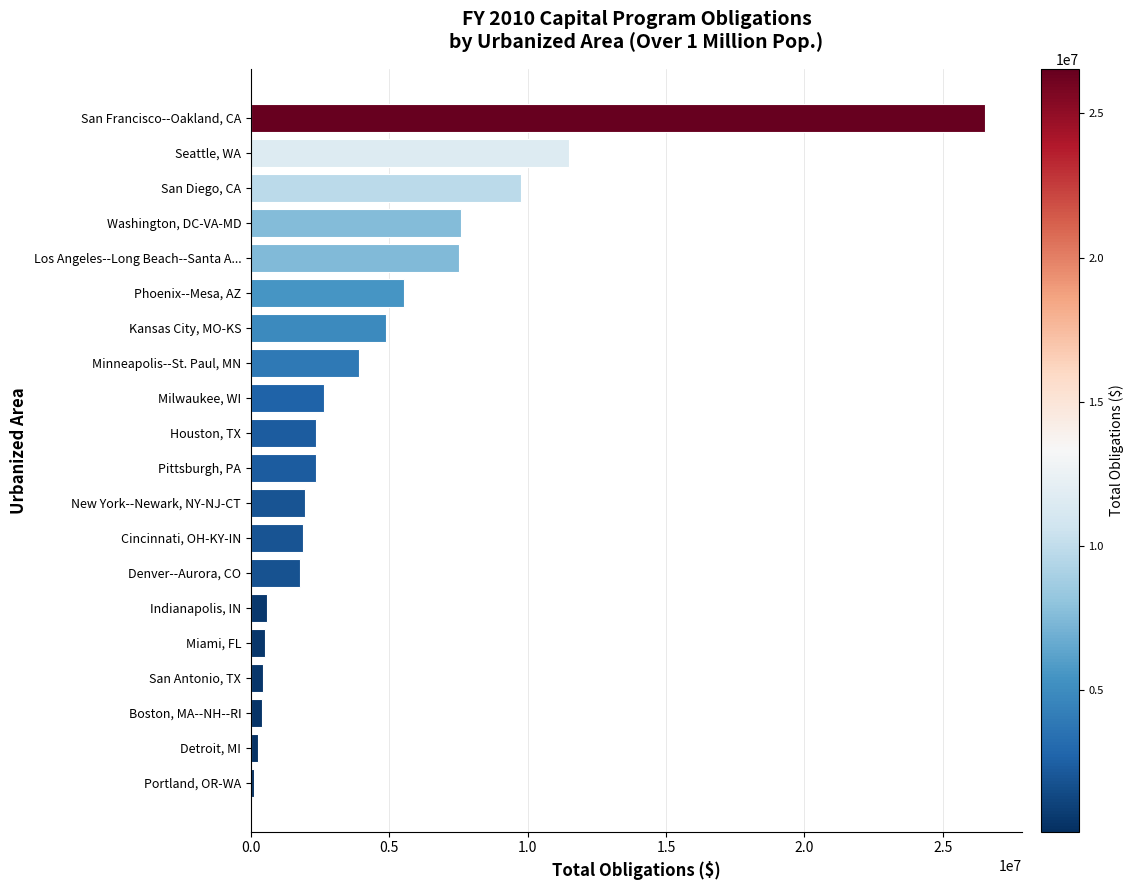

What is the change in value from Houston, TX to San Francisco--Oakland, CA?

+24182056